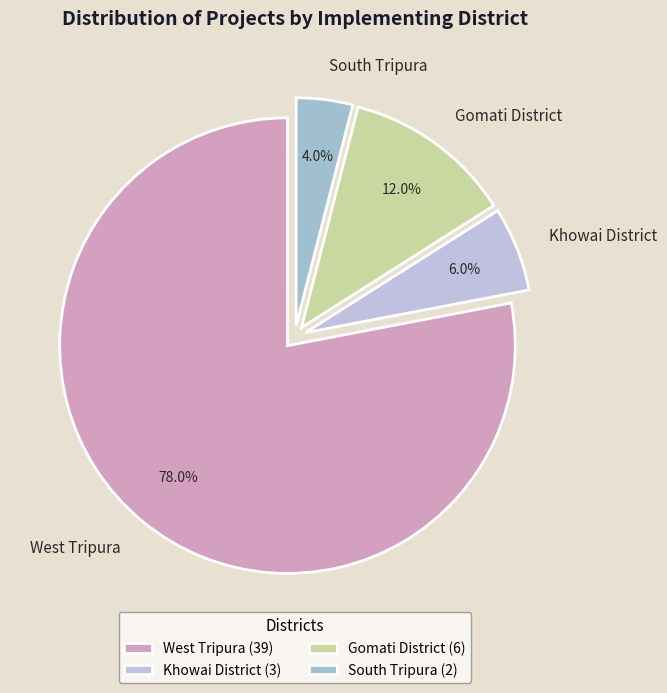

What is the smallest slice in the pie chart?

South Tripura